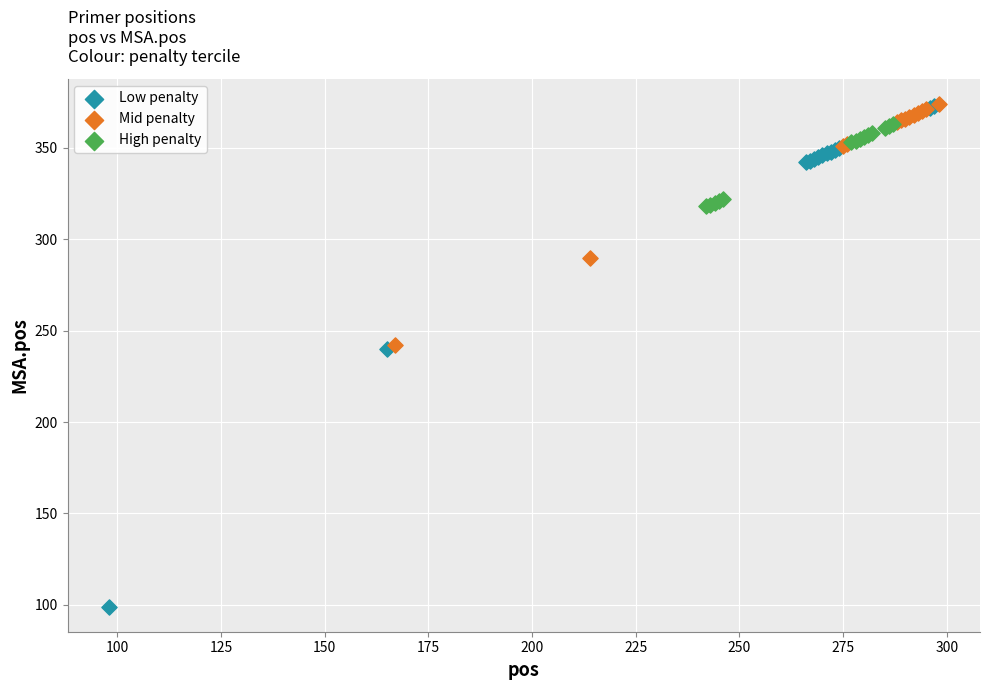

Which series contains the lowest Y value?

Low penalty